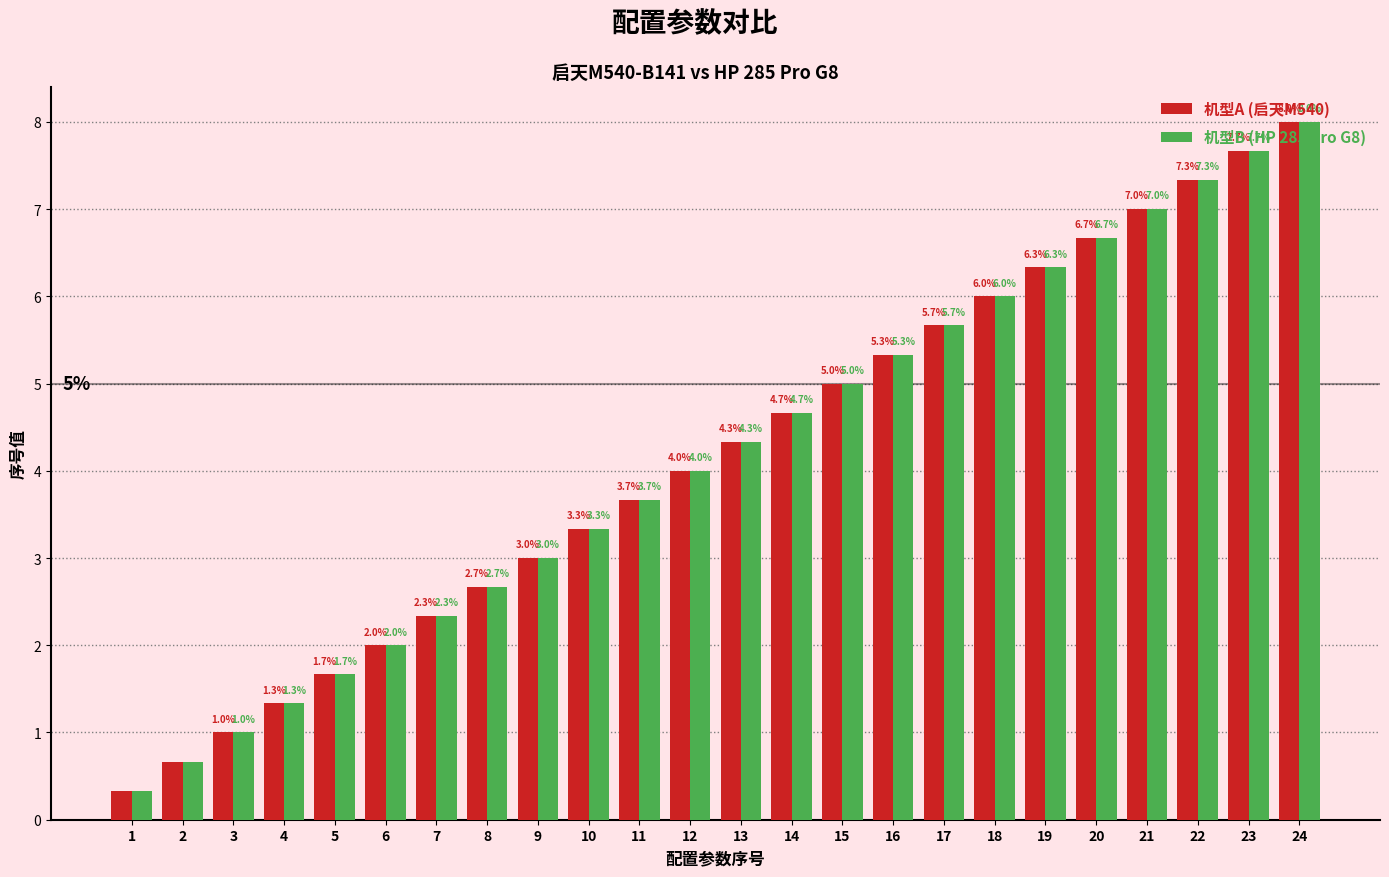

At which category is the sum across all series the highest?

24